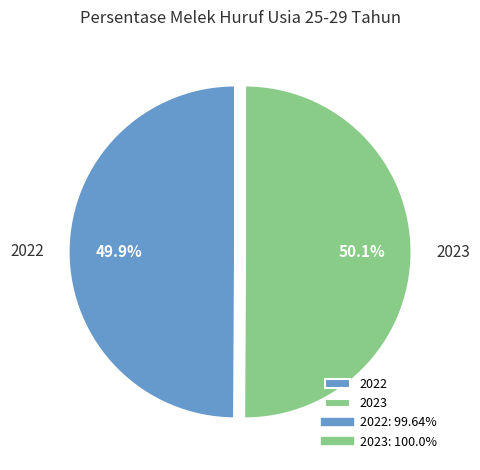

Approximately how many times larger is the value at 2023 compared to 2022?

1.0